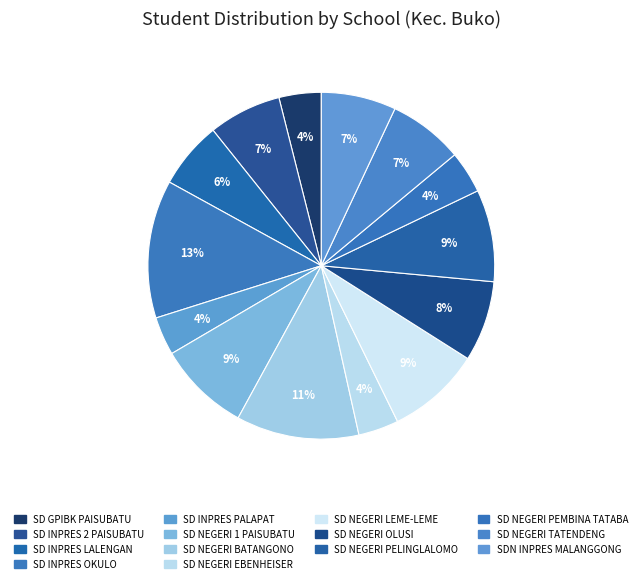

Is SD NEGERI LEME-LEME the majority of the pie?

No